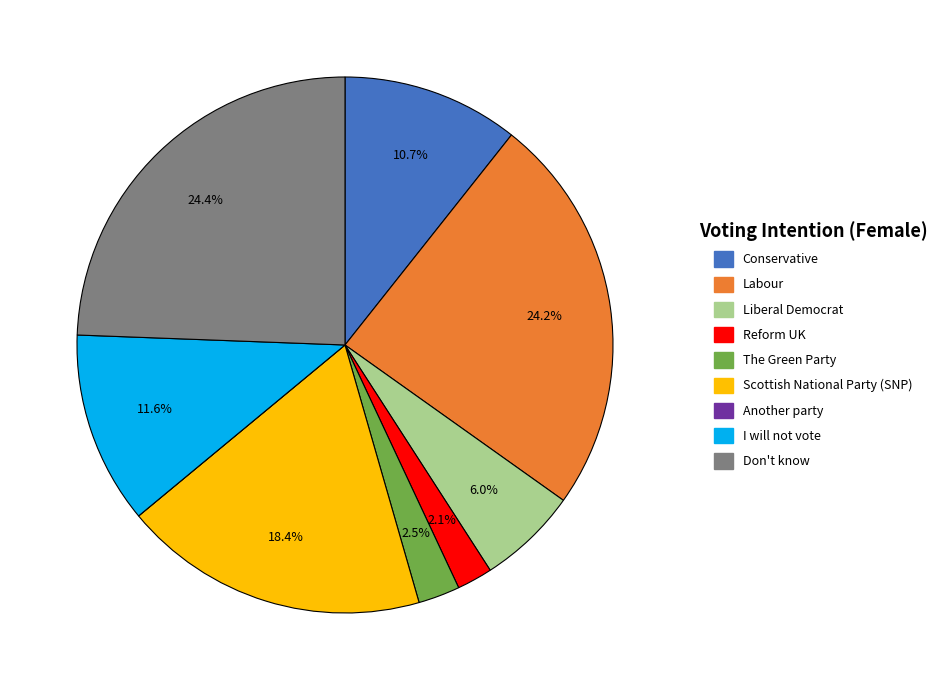

Between Reform UK and Labour, which is larger?

Labour